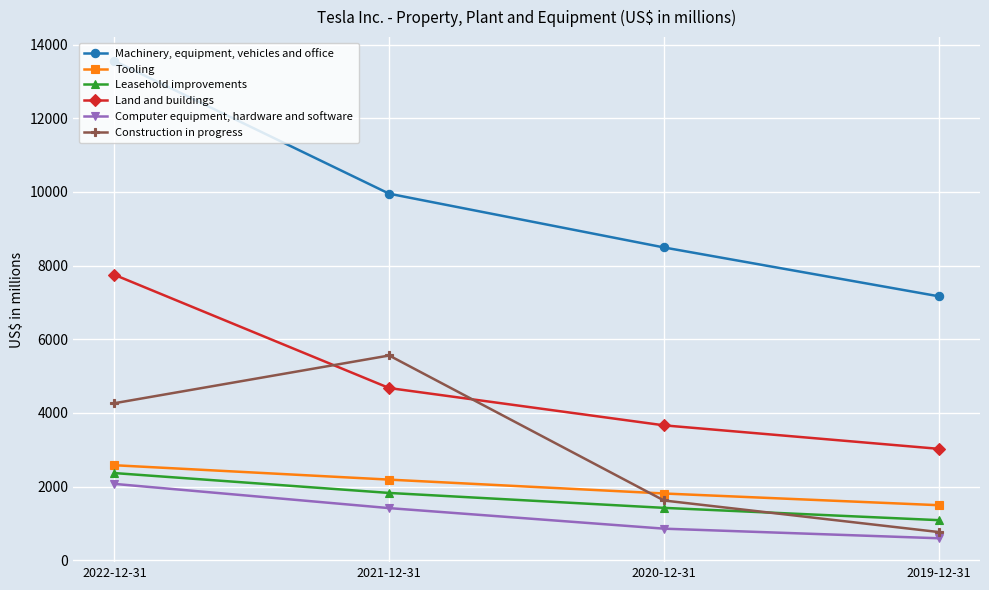

Does the chart have visible grid lines?

Yes